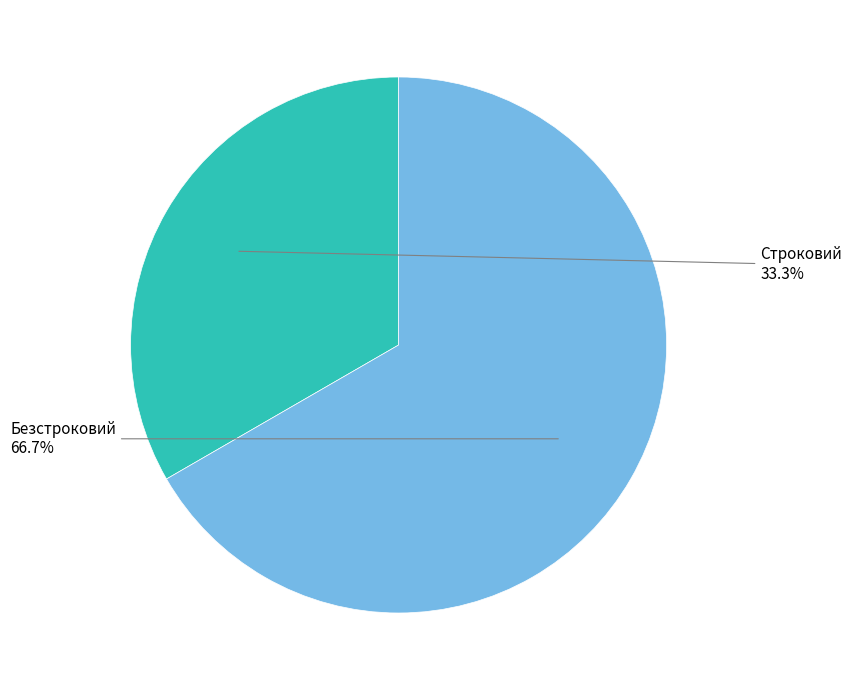

What is the majority slice?

Безстроковий